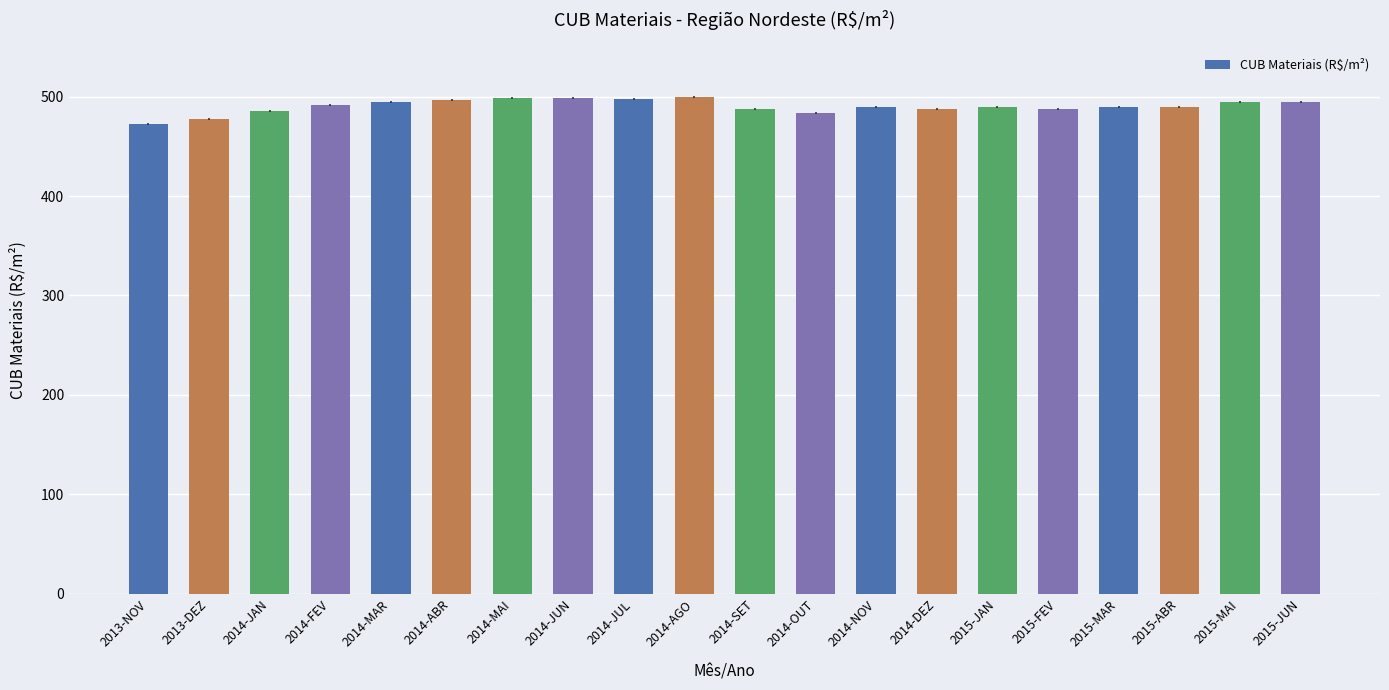

What is the maximum value shown in the chart?

499.8